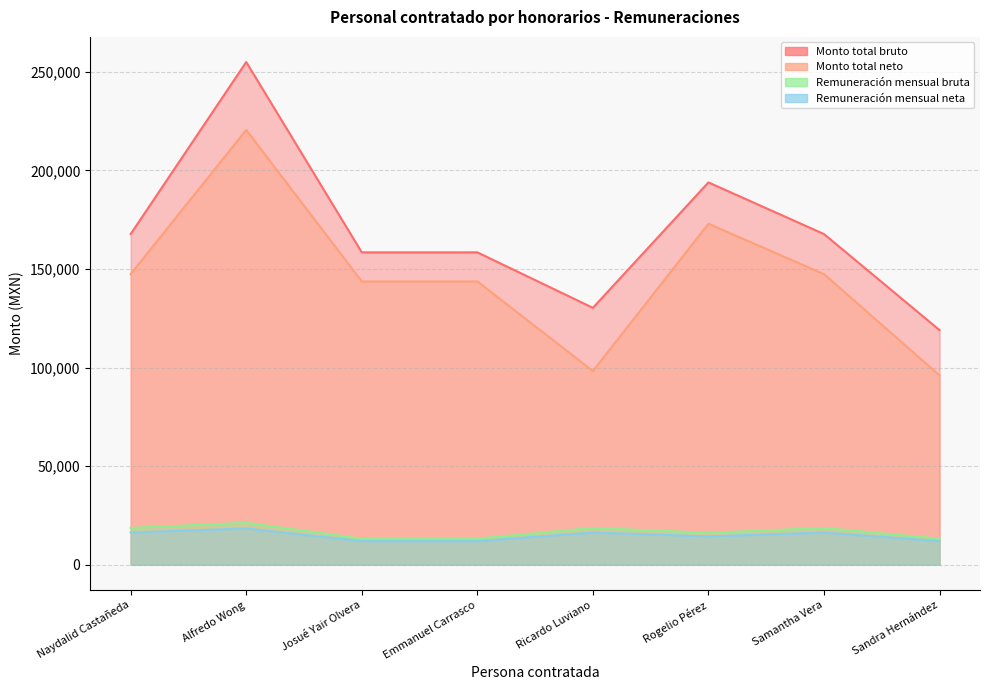

At Ricardo Luviano, list the series in order from smallest to largest.

Remuneración mensual neta, Remuneración mensual bruta, Monto total neto, Monto total bruto